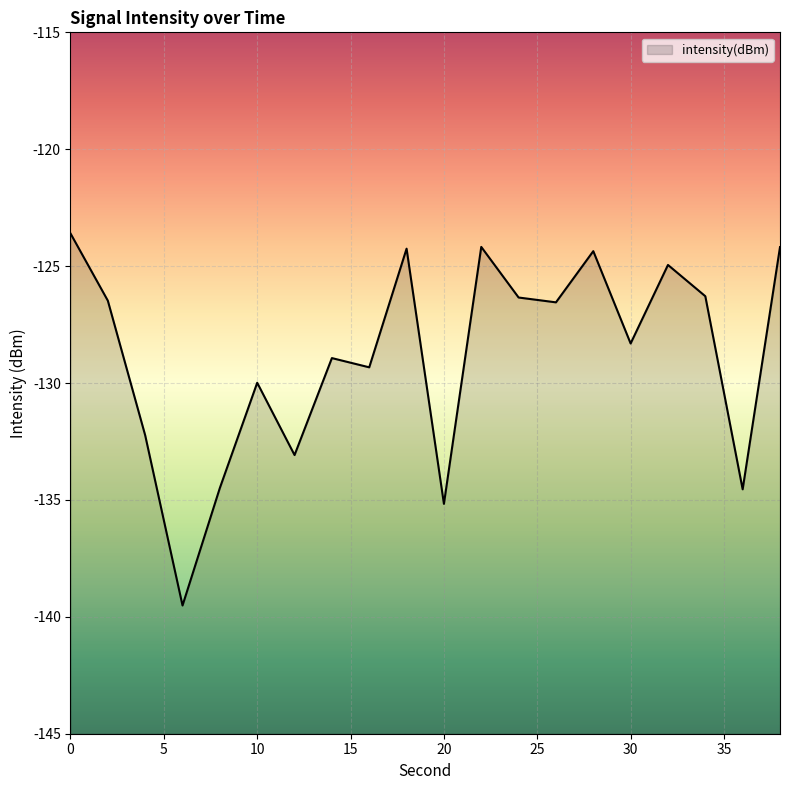

What is the change in value from 10 to 20?

-5.2